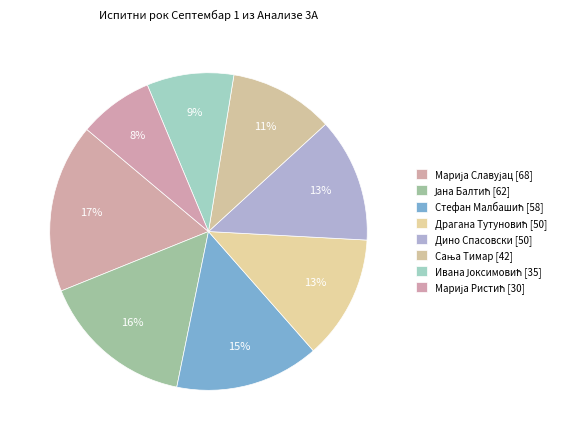

How many segments does this pie chart have?

8